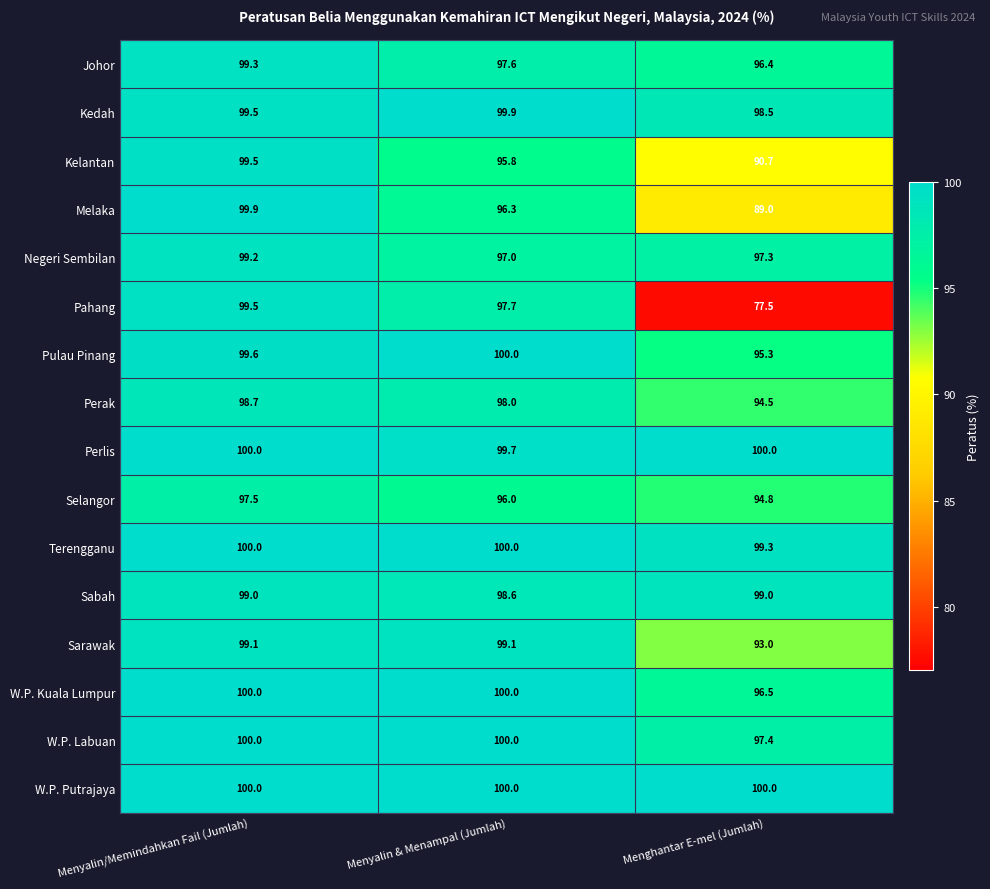

At which label does Selangor first exceed 96?

Menyalin/Memindahkan Fail (Jumlah)